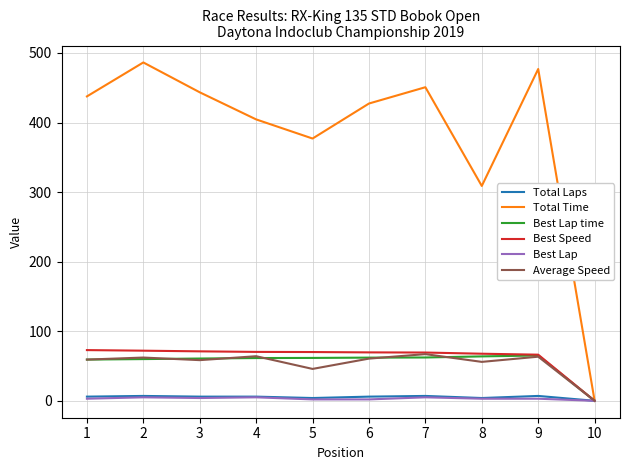

At how many categories does at least one series exceed 319?

8